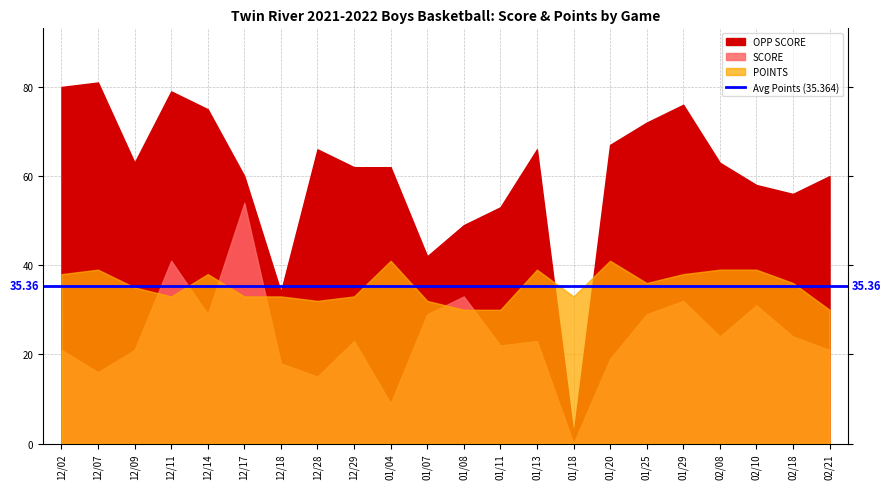

How many data points in SCORE are less than 23?

10